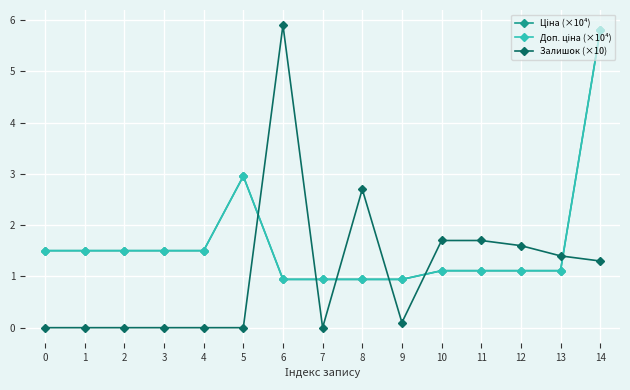

What is the value of the Доп. ціна (×10⁴) point at the 7th from the left?

0.9